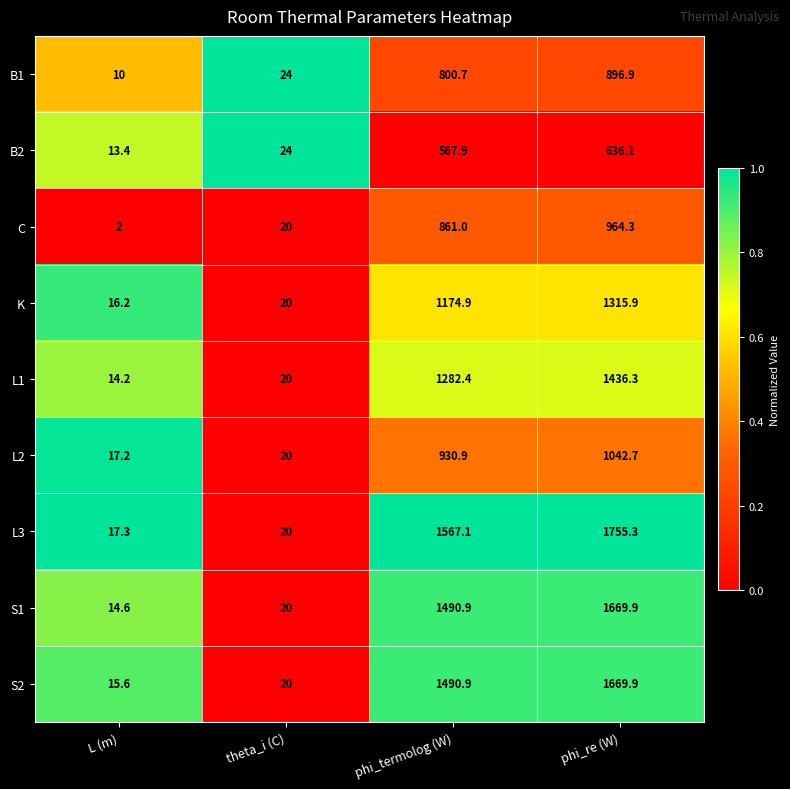

Rank the categories by L1 value from lowest to highest.

L (m), theta_i (C), phi_termolog (W), phi_re (W)